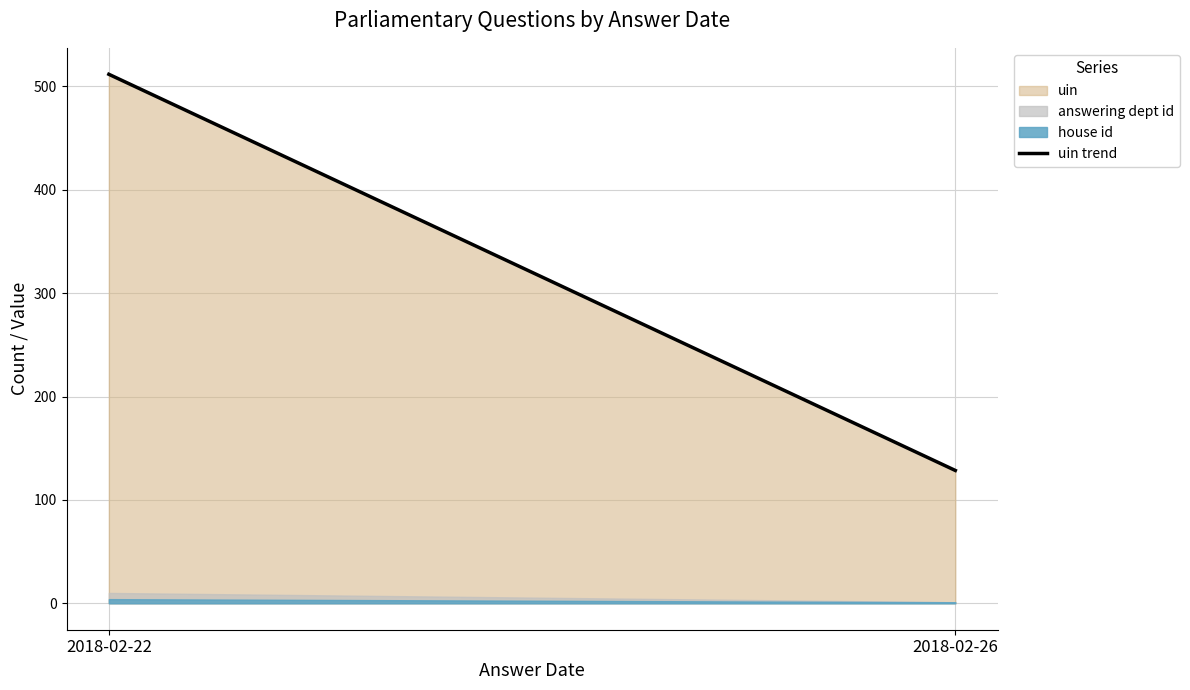

What is the sum of the values at 2018-02-22 and 2018-02-26?

640.2